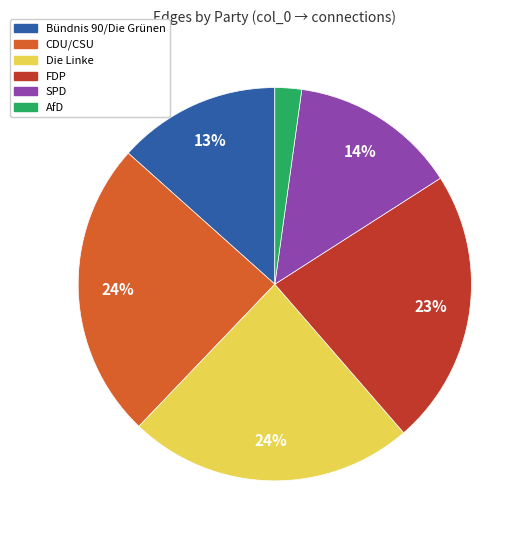

Which slice is the smallest?

AfD